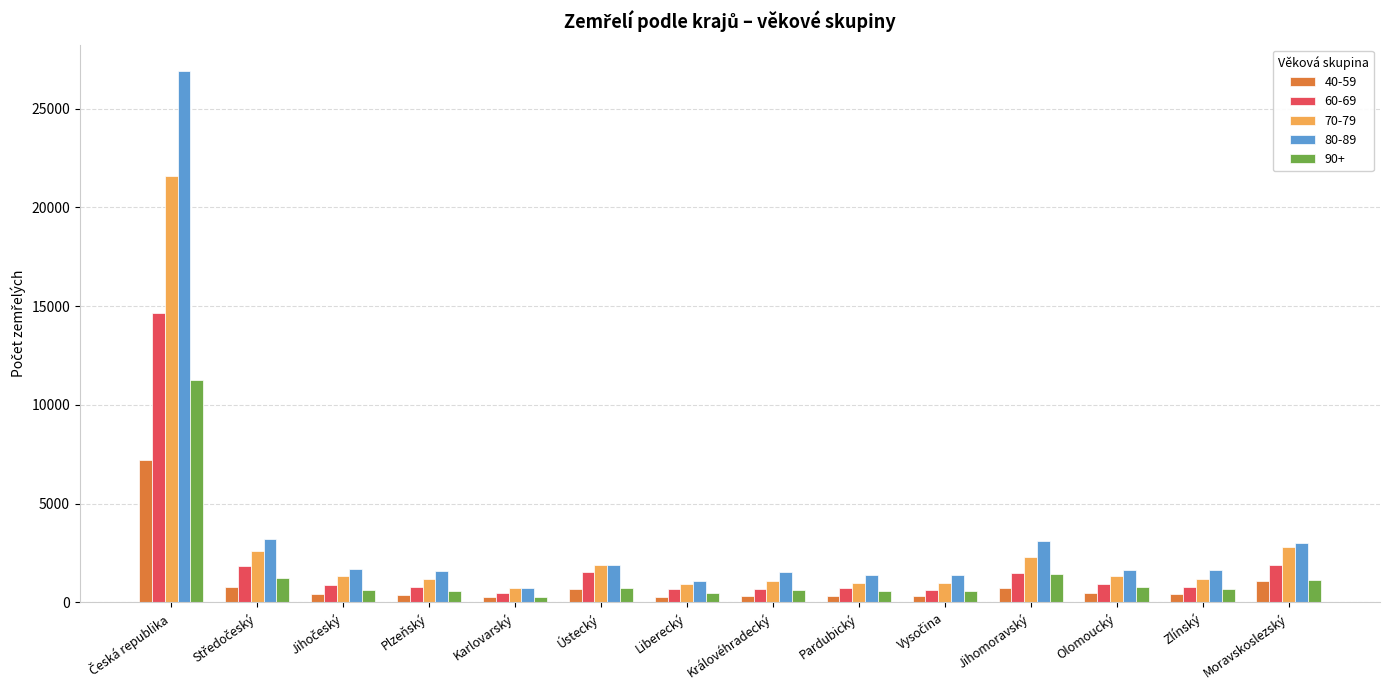

What are all the series names shown in the legend?

40-59, 60-69, 70-79, 80-89, 90+